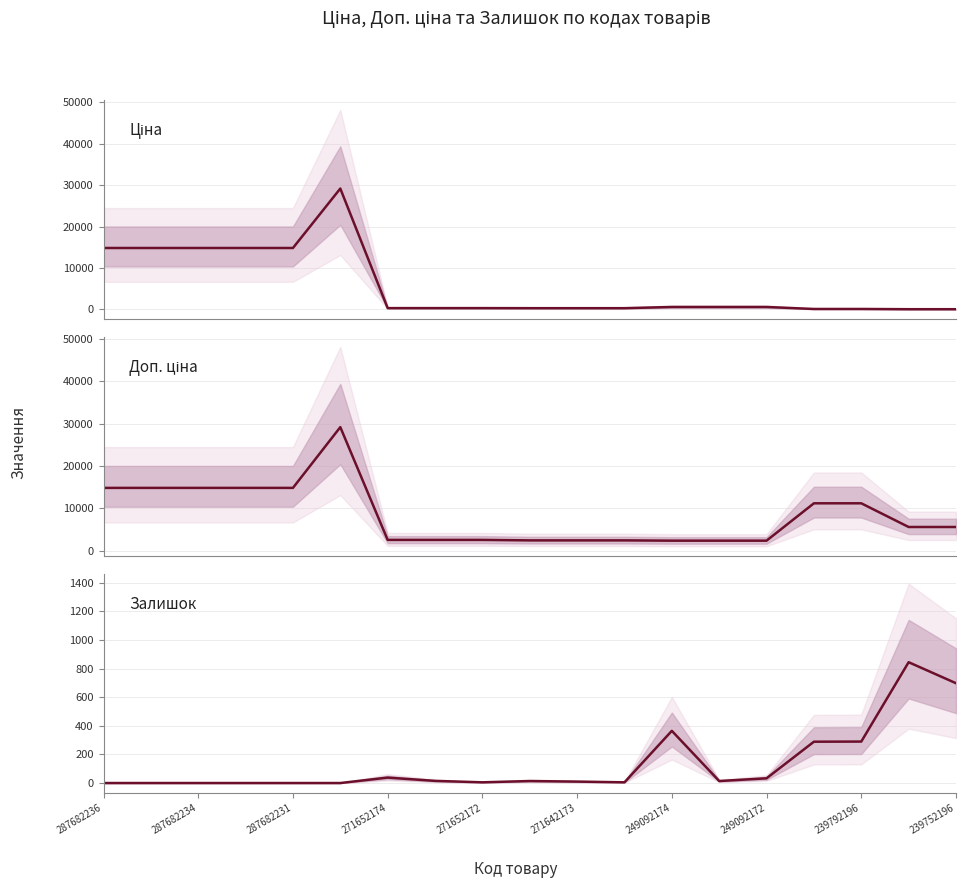

List the series in order of their peak value, highest first.

Ціна, Доп. ціна, Залишок